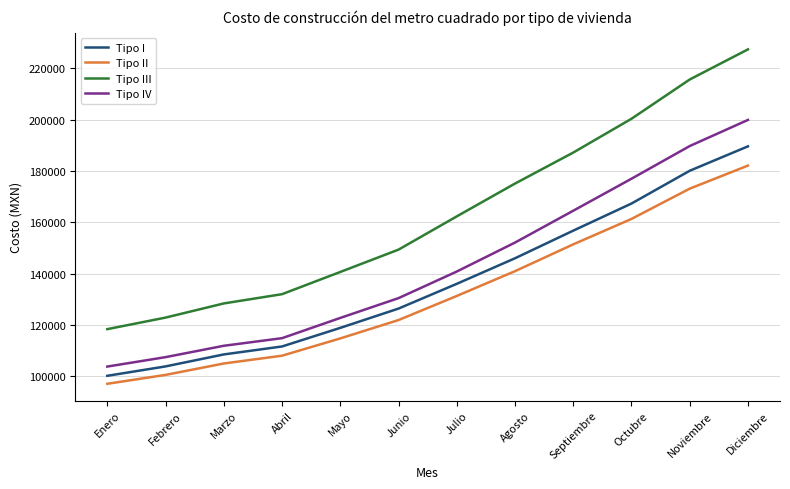

What is the sum of the Tipo I values at Abril and Julio?

247657.0